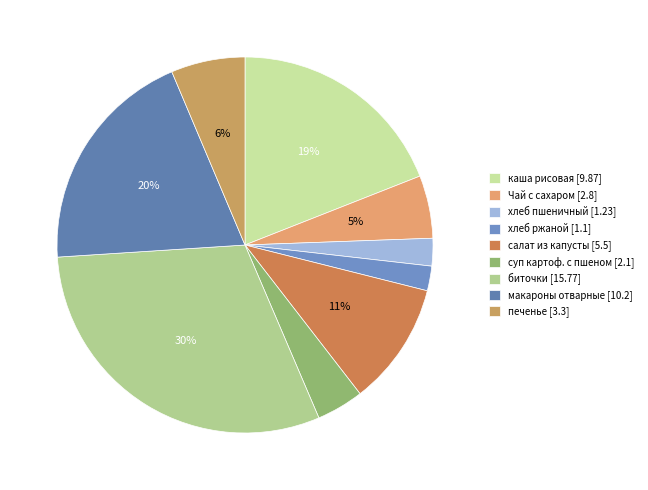

What is the largest slice in the pie chart?

биточки [15.77]